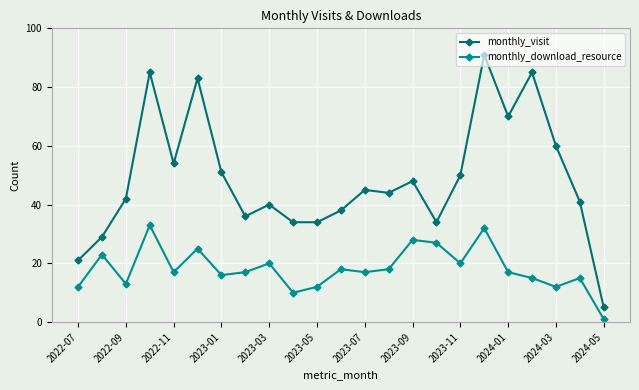

True or false: monthly_download_resource and monthly_visit intersect in this chart.

False